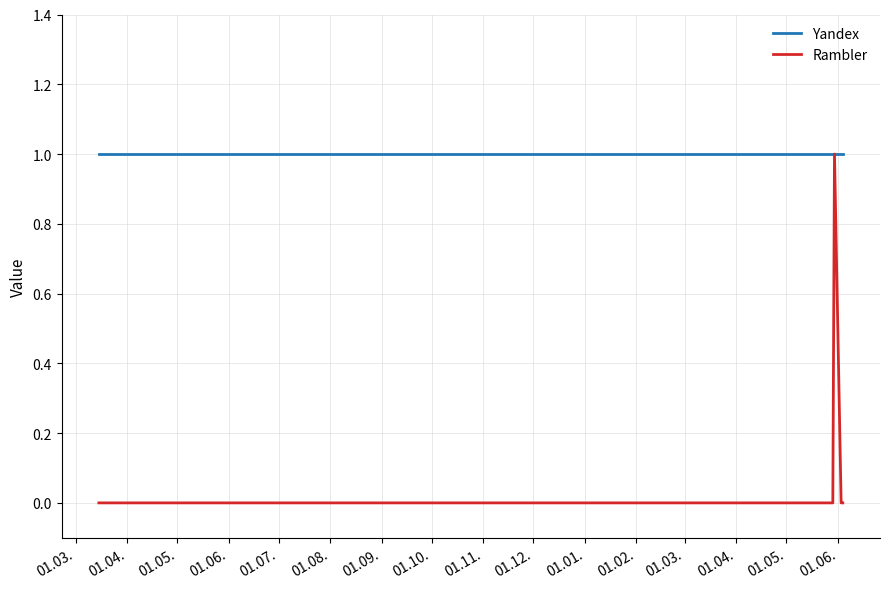

List the series in order of their overall mean, lowest first.

Rambler, Yandex